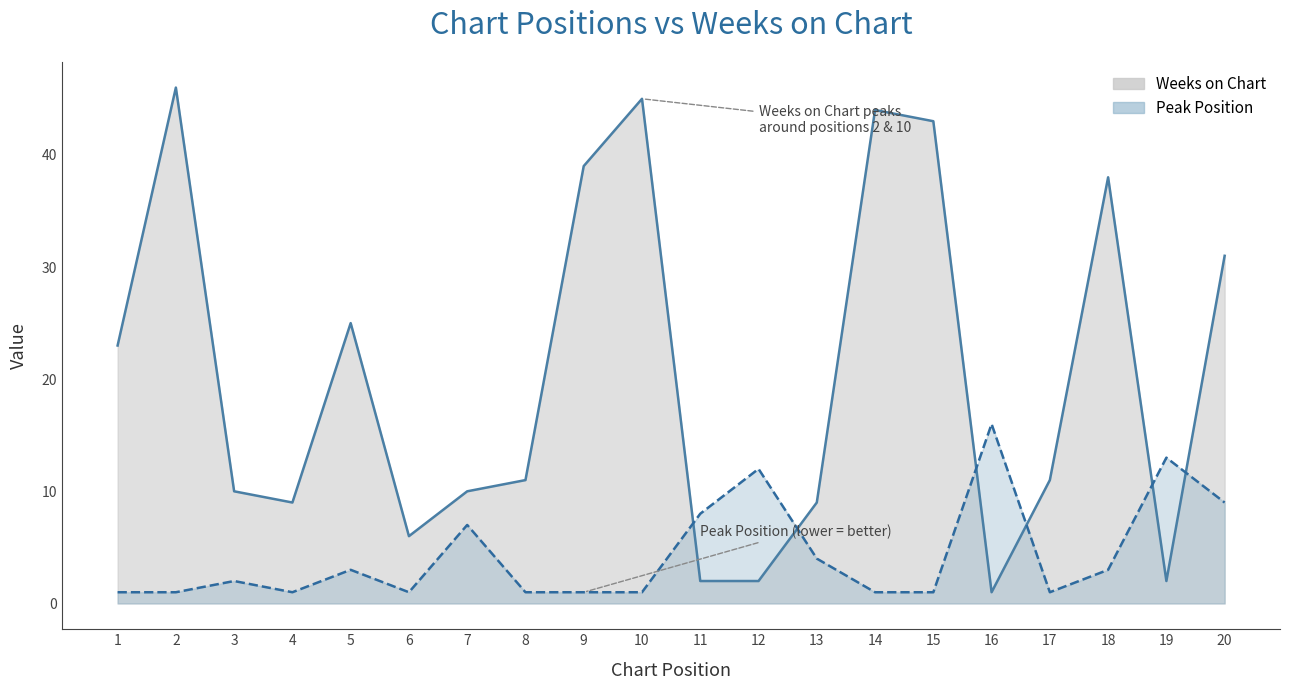

List the series in order of their overall mean, highest first.

Weeks on Chart, Peak Position